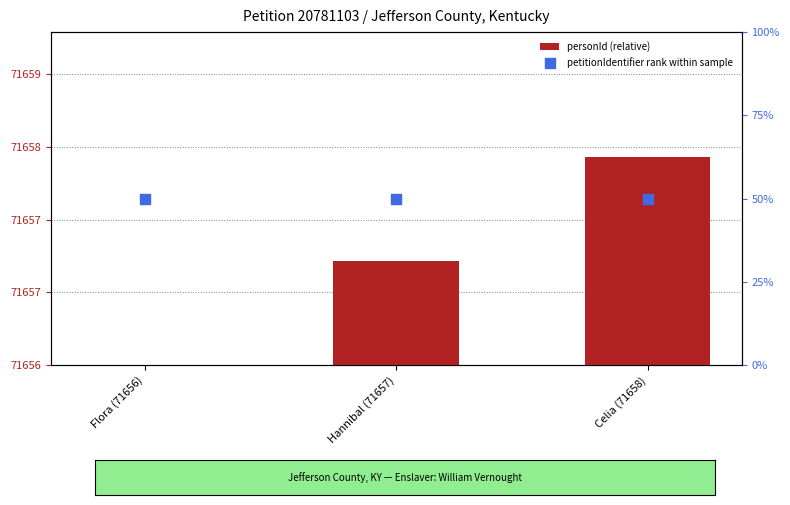

Which series has the largest total across all categories?

petitionIdentifier rank within sample